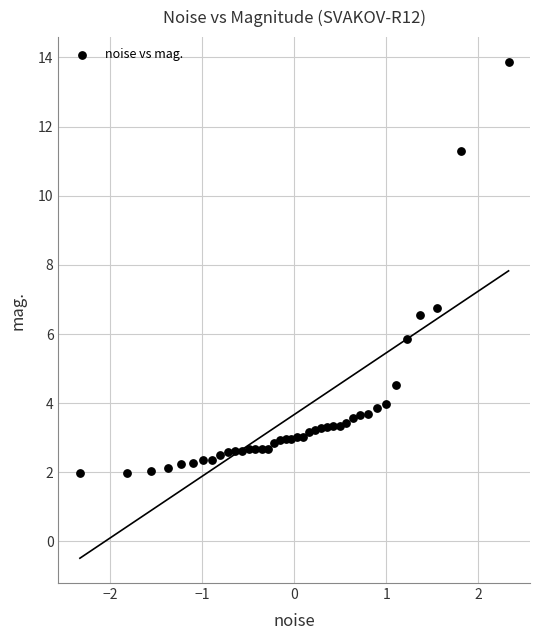

What Y value in the scatter plot is closest to 7?

6.8